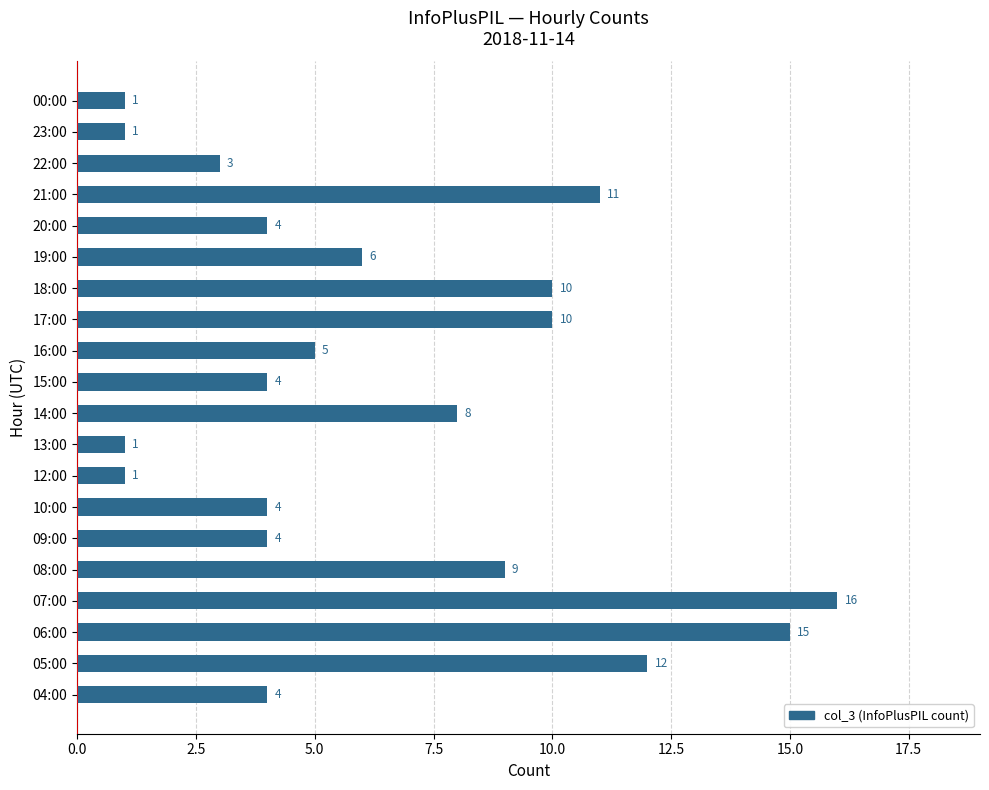

Reading bottom to top, extract all data points from this chart.

4	12	15	16	9	4	4	1	1	8	4	5	10	10	6	4	11	3	1	1